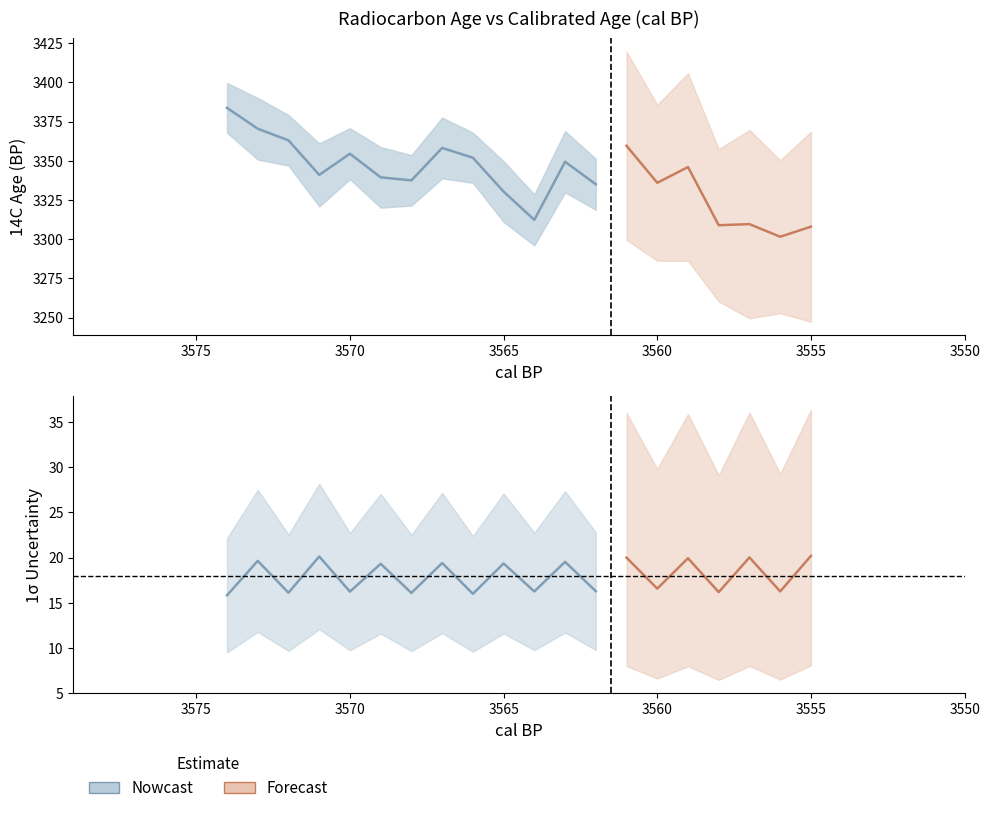

What is the spread (max minus min) of values at 3563?

3348.4